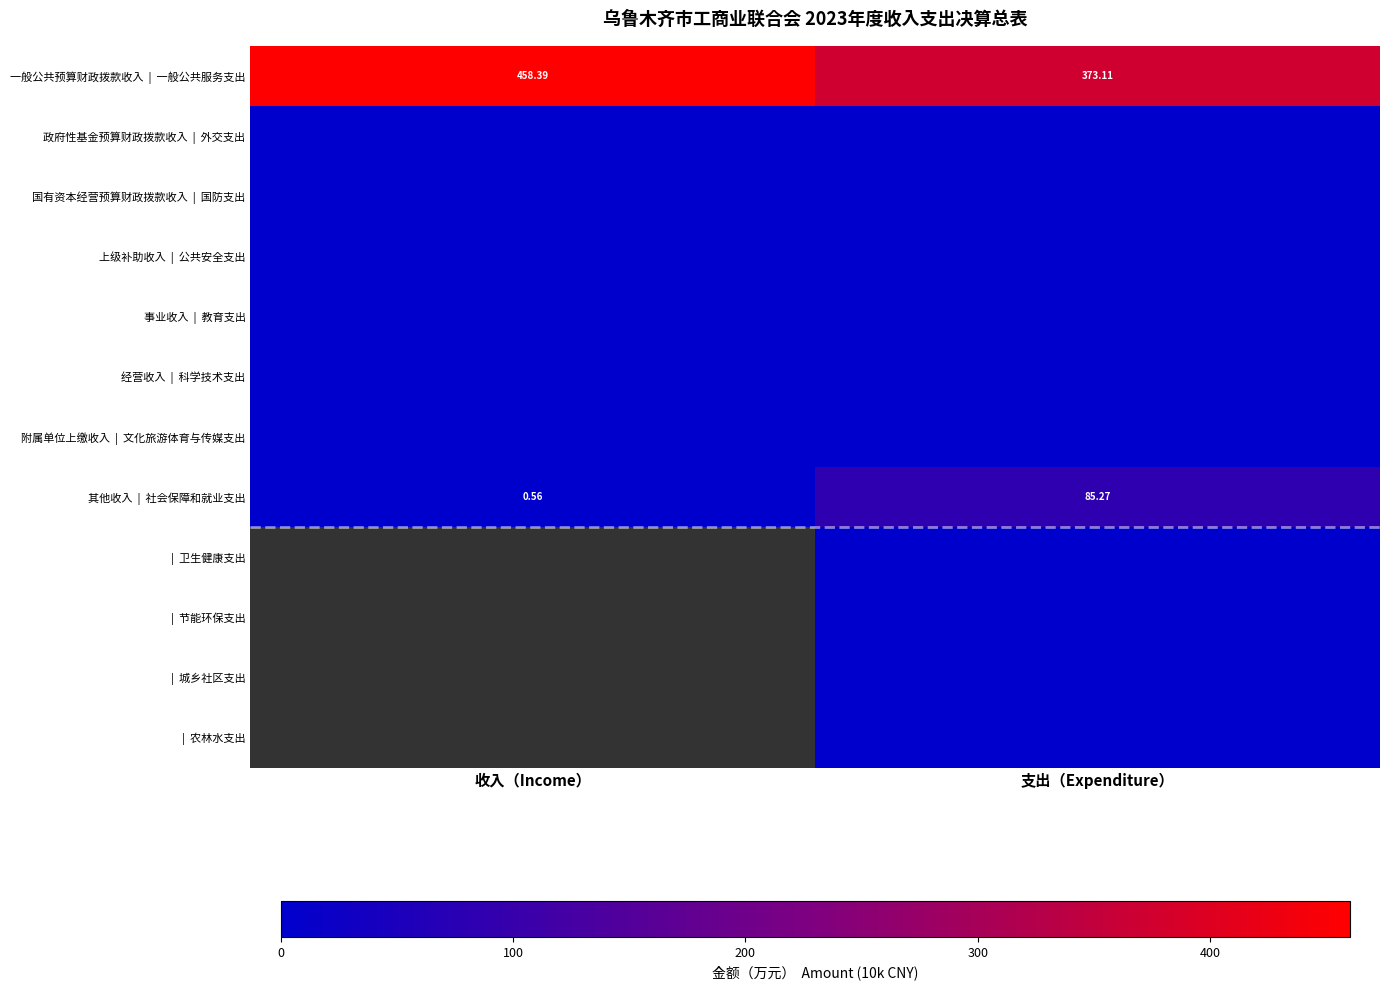

Which label corresponds to the largest value in the chart?

收入（Income）